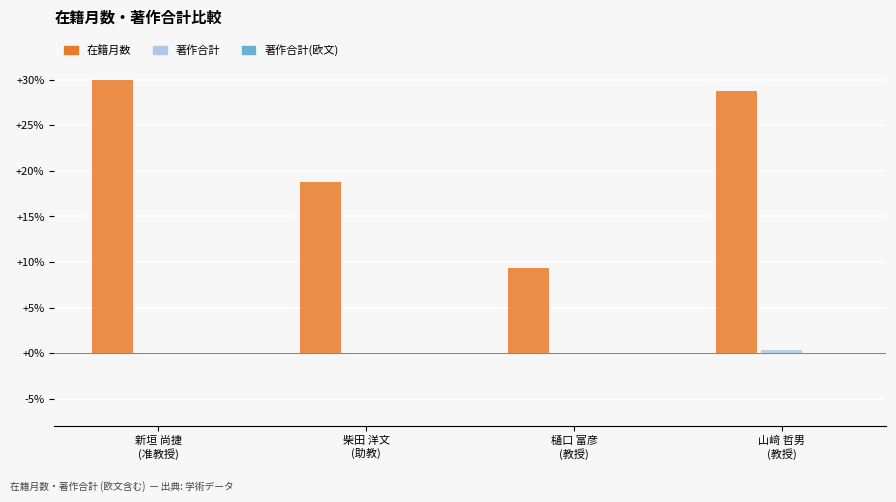

What is the sum of all 在籍月数 values?

86.9